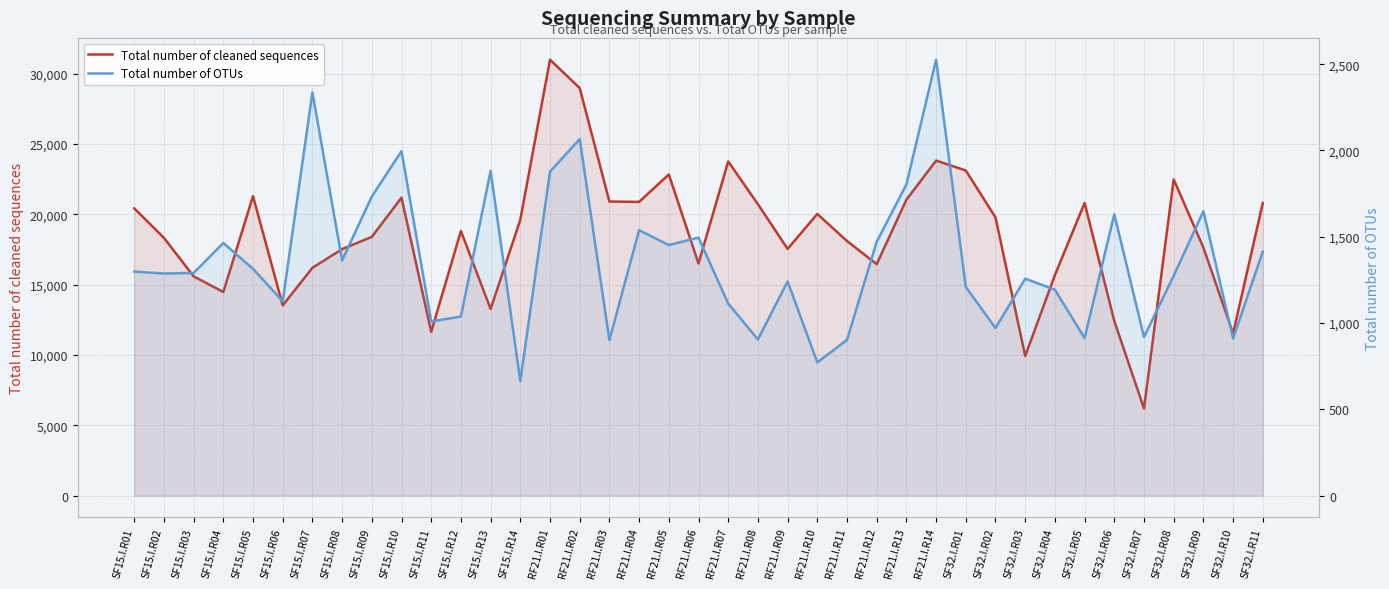

Between RF21.I.R06 and RF21.I.R12, which series saw the biggest shift?

Total number of cleaned sequences